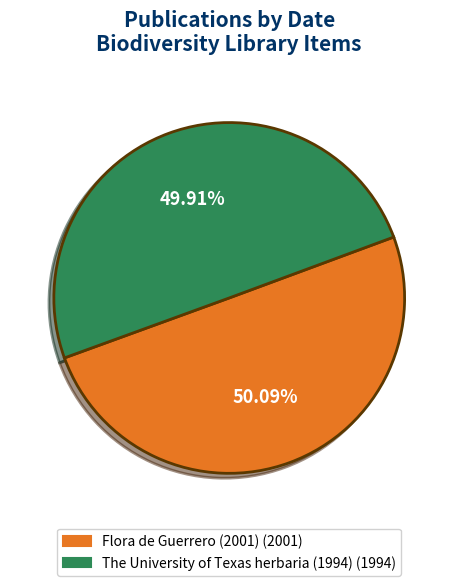

Is there any slice that represents more than half of the pie?

Yes